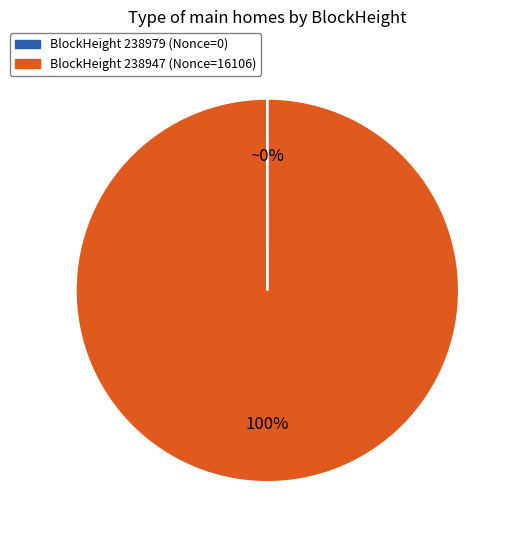

Is there any slice that represents more than half of the pie?

Yes